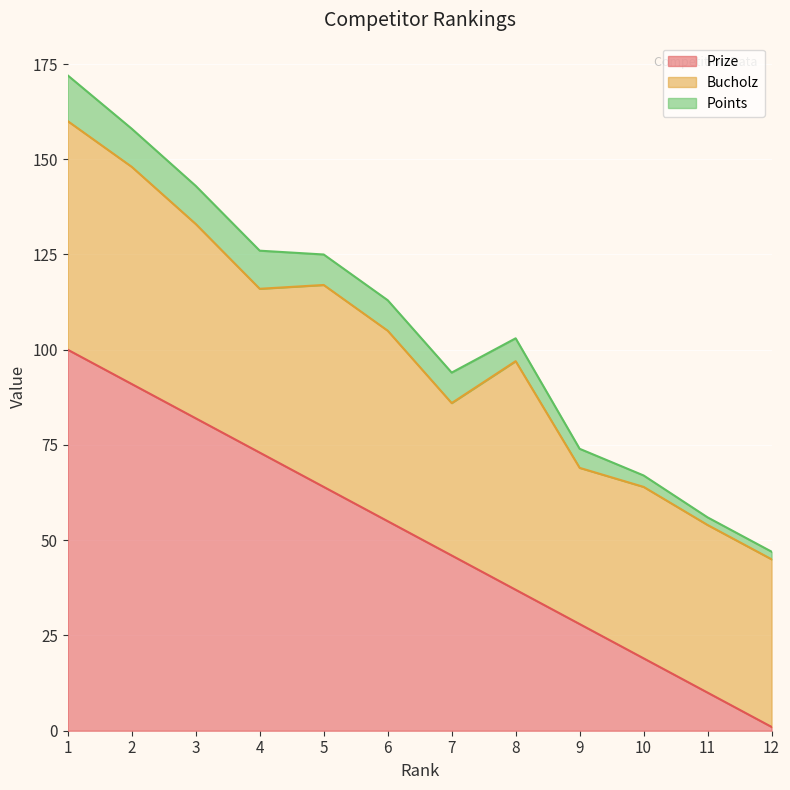

What is the value of the Points point at the 9th from the left?

5